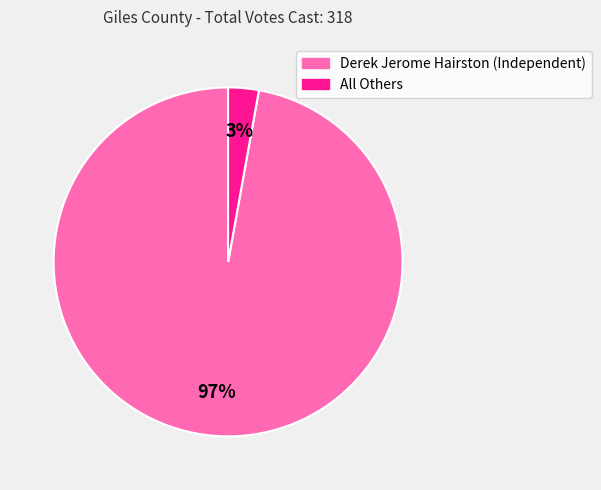

True or false: Derek Jerome Hairston (Independent) accounts for 97% of the total.

True